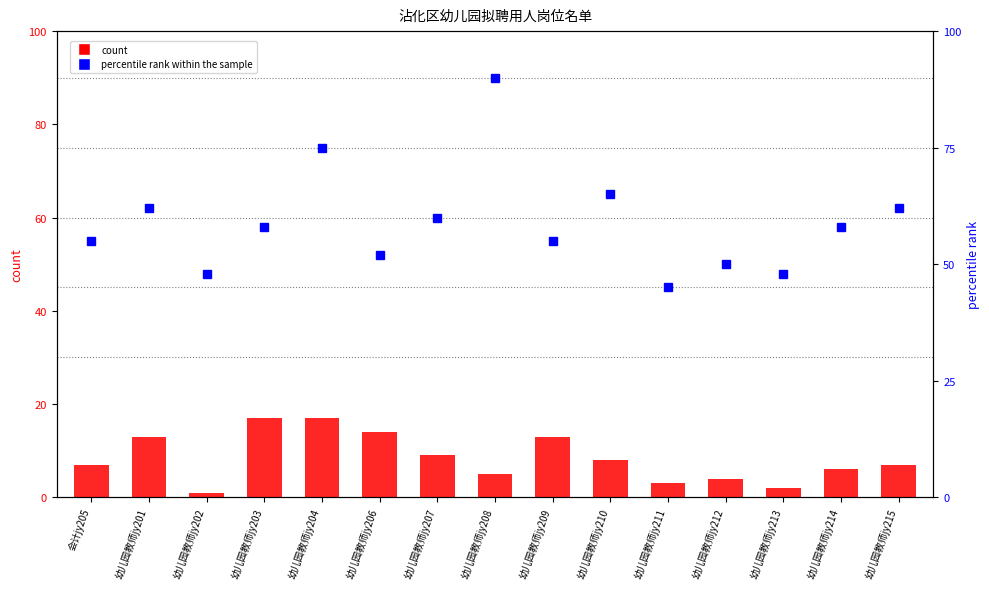

Which series has the largest range (max minus min)?

percentile rank within the sample